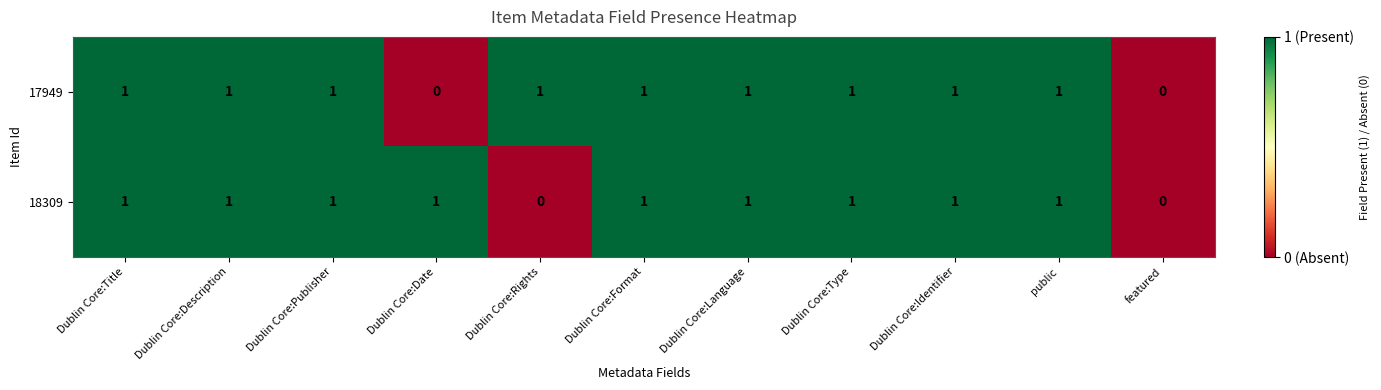

The value of 18309 at Dublin Core:Title is 1. True or false?

True